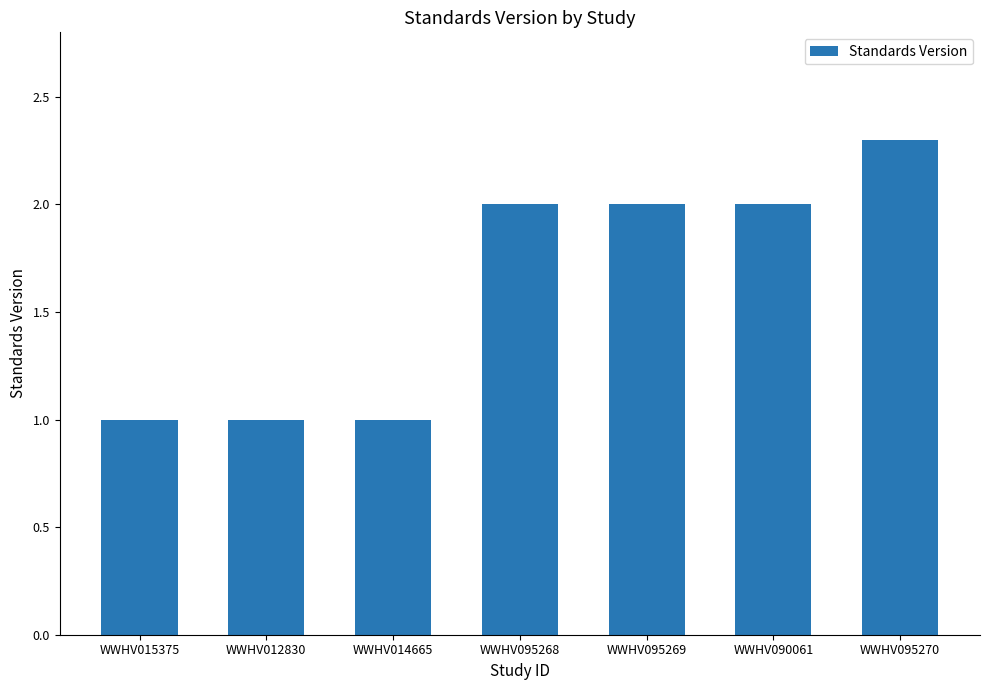

Approximately how many times larger is the value at WWHV012830 compared to WWHV014665?

1.0